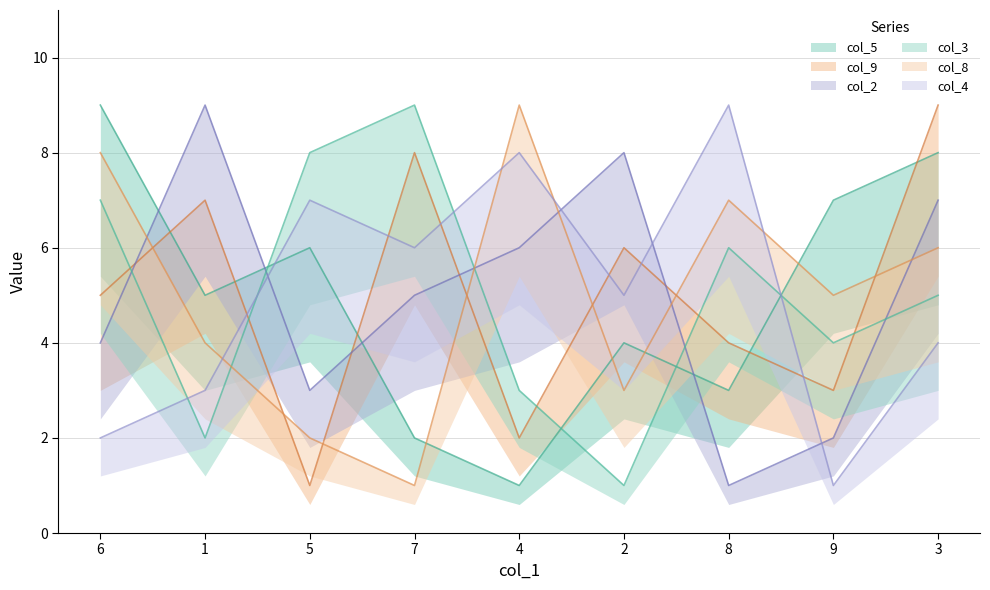

At how many categories does at least one series exceed 1?

9